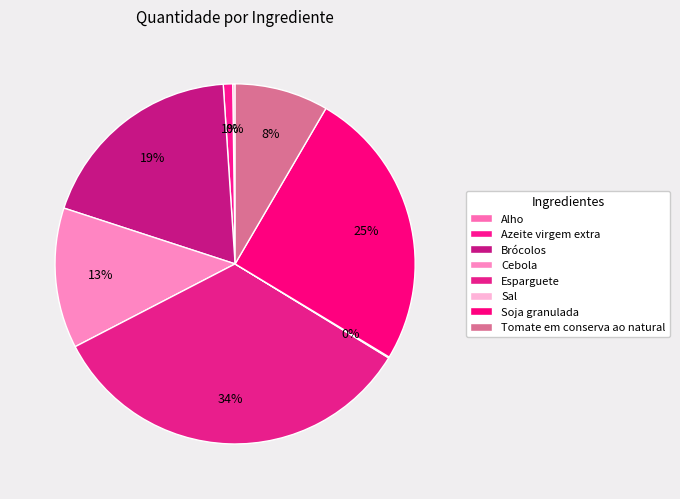

Is the sum of Alho and Azeite virgem extra greater than half?

No